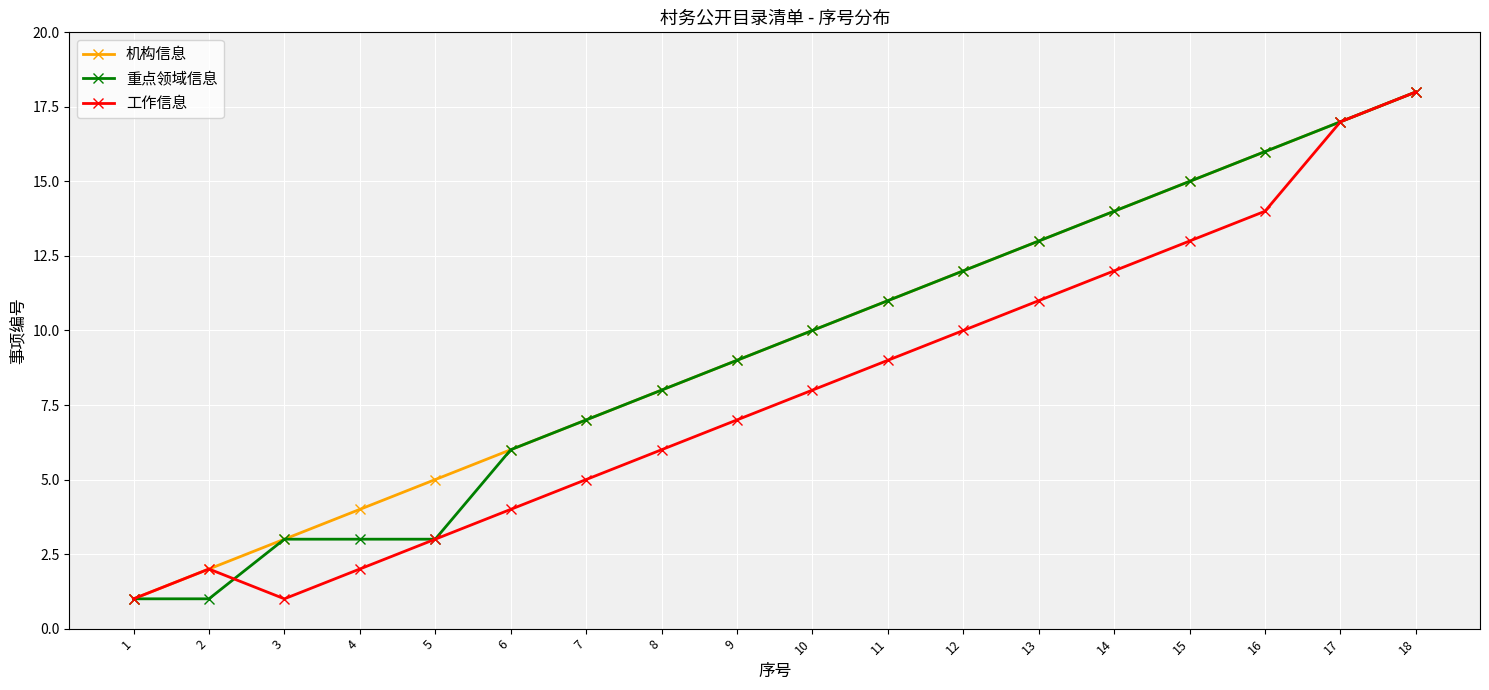

Between 2 and 14, which series saw the biggest shift?

重点领域信息